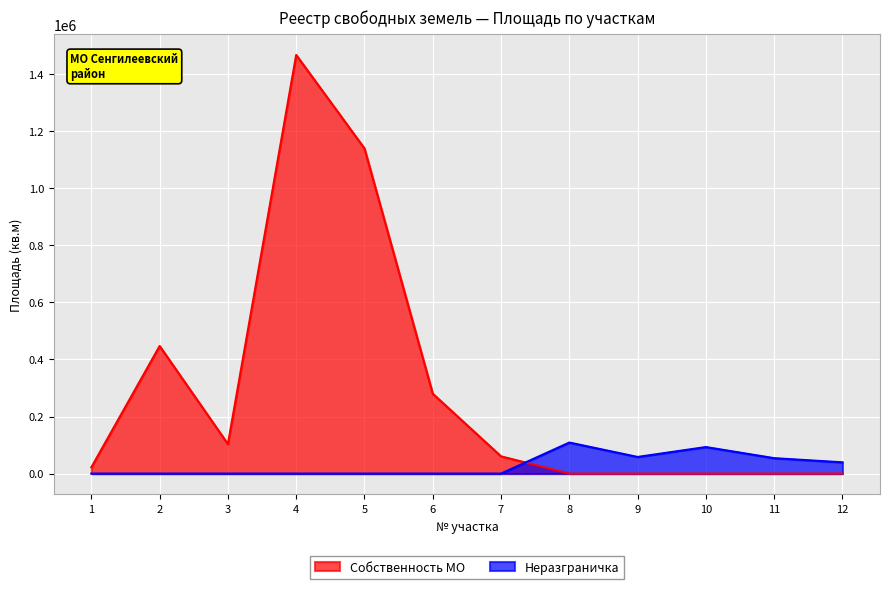

What are all the series names shown in the legend?

Собственность МО, Неразграничка